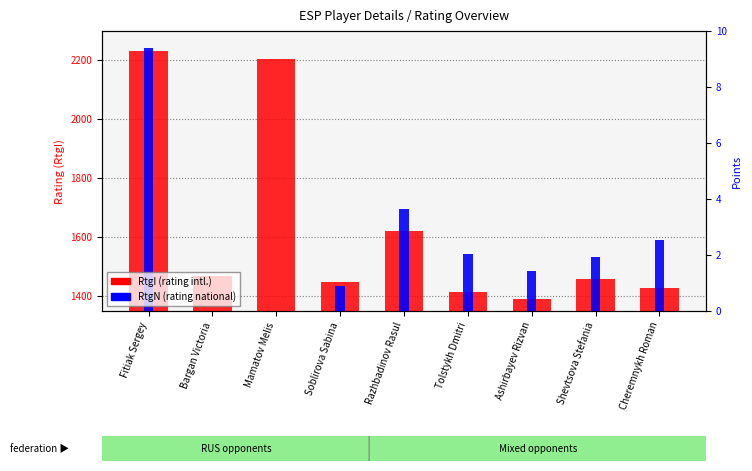

Which series has the largest total across all categories?

RtgI